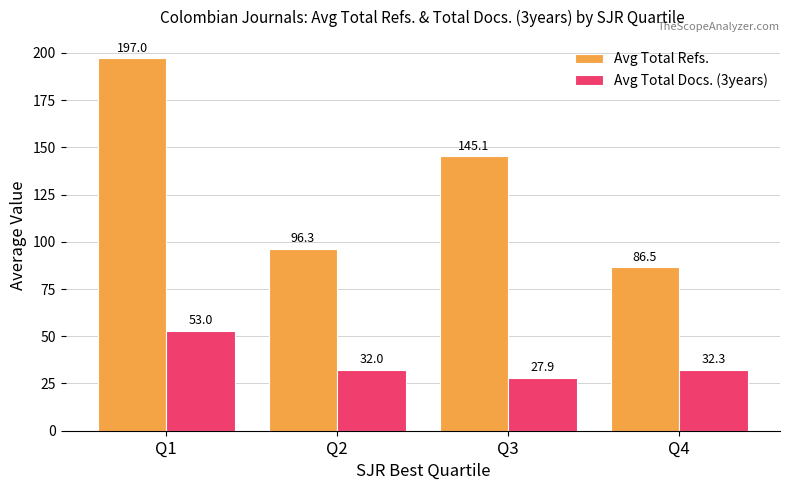

Which category has the highest value in the Avg Total Docs. (3years) series?

Q1